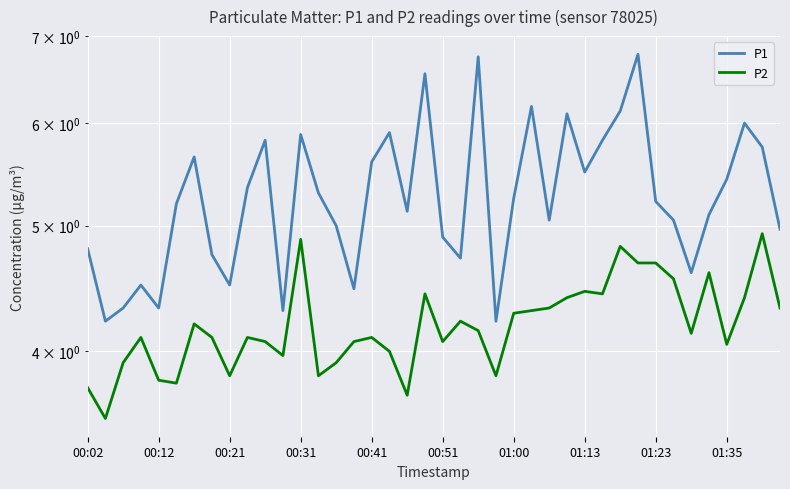

What is the average value of the P1 series?

5.3